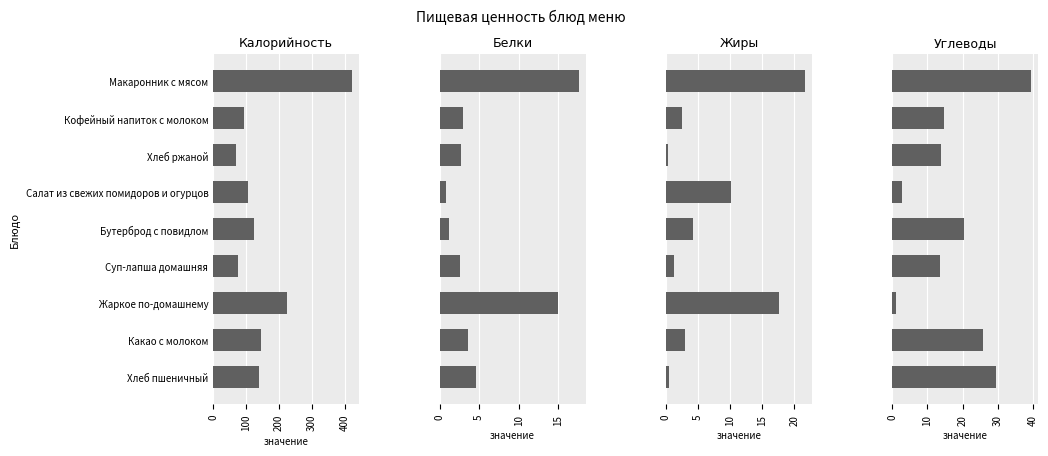

Which series changed the most between Кофейный напиток с молоком and Хлеб пшеничный?

Калорийность